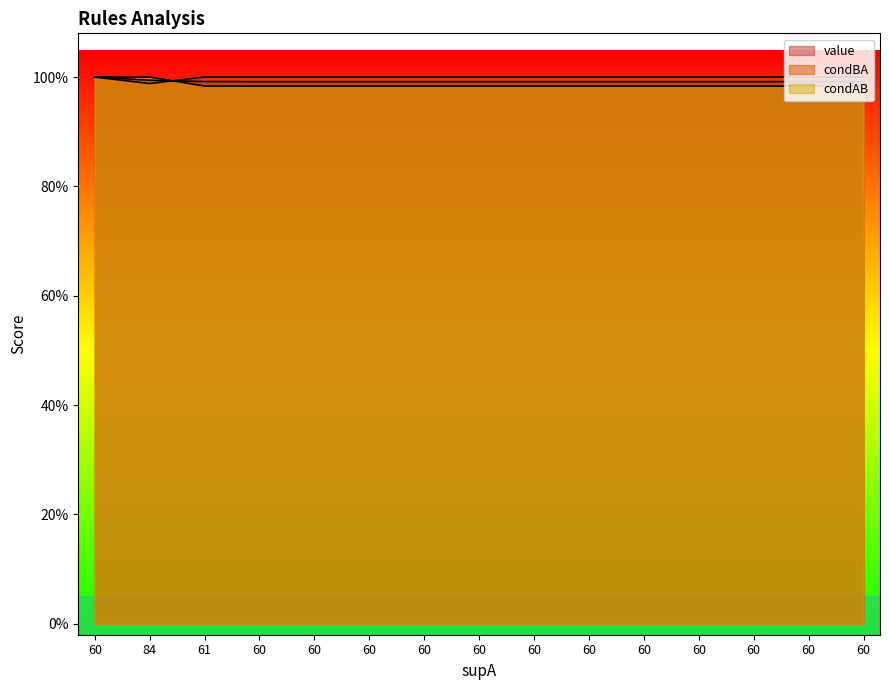

Reading left to right, extract all data points from this chart.

value: 1.0	1.0	1.0	1.0	1.0	1.0	1.0	1.0	1.0	1.0	1.0	1.0	1.0	1.0	1.0
condBA: 1.0	1.0	1.0	1.0	1.0	1.0	1.0	1.0	1.0	1.0	1.0	1.0	1.0	1.0	1.0
condAB: 1.0	1.0	1.0	1.0	1.0	1.0	1.0	1.0	1.0	1.0	1.0	1.0	1.0	1.0	1.0